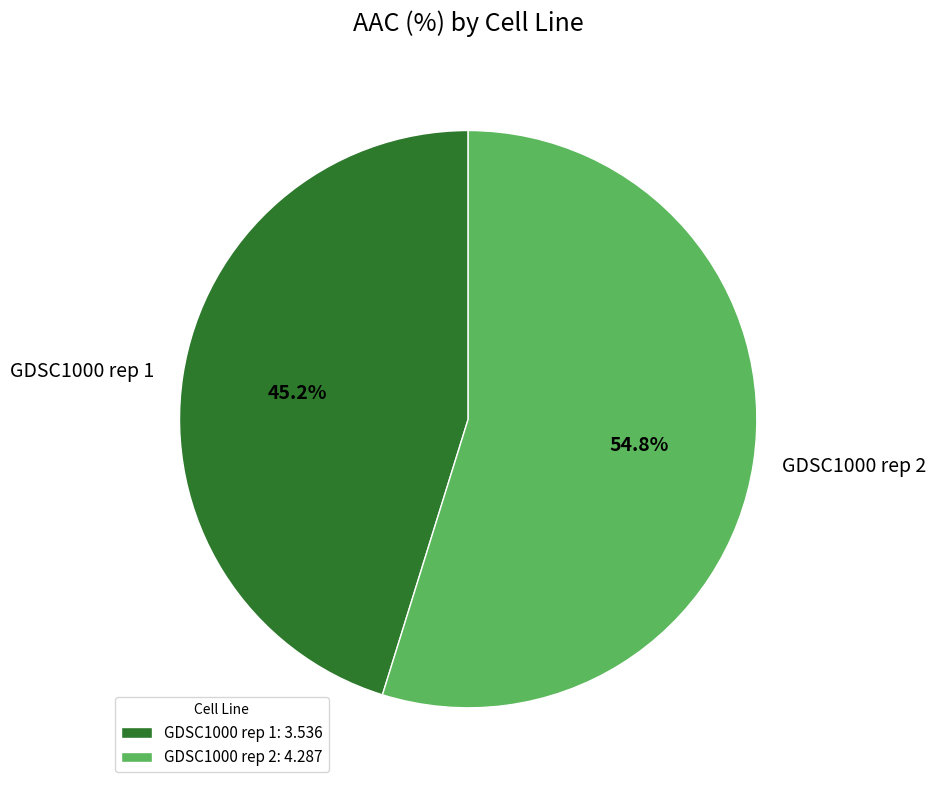

Which category accounts for the majority?

GDSC1000 rep 2